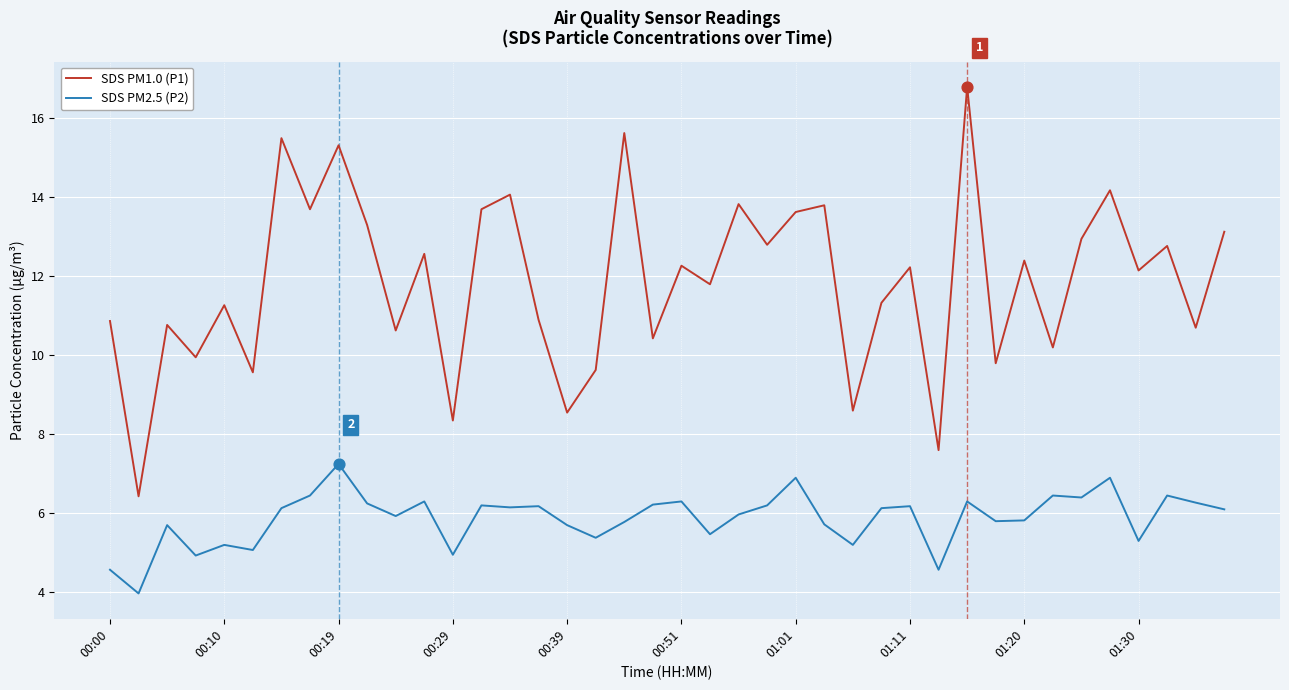

Which series has the widest spread of values?

SDS PM1.0 (P1)